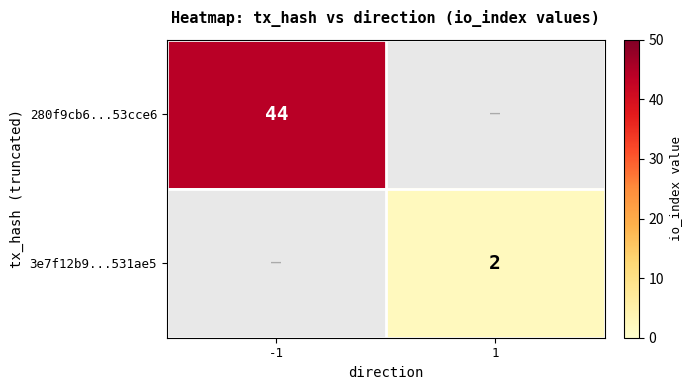

True or false: 3e7f12b9...531ae5 has a value of 2 at 1.

True